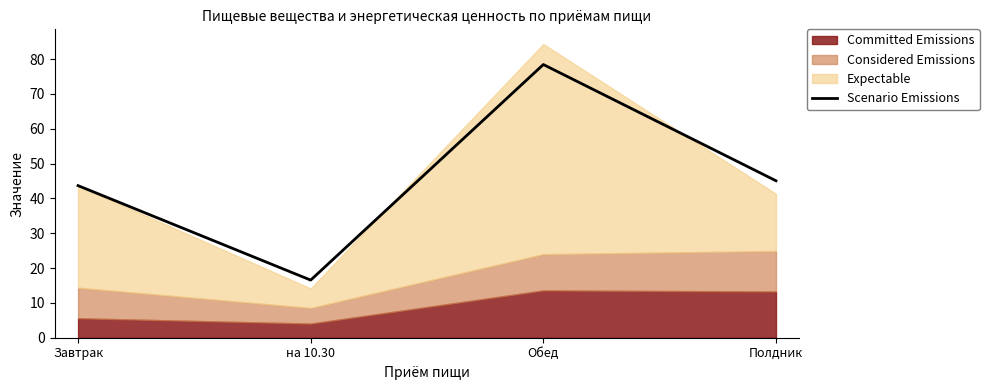

What is the greatest value displayed?

78.4